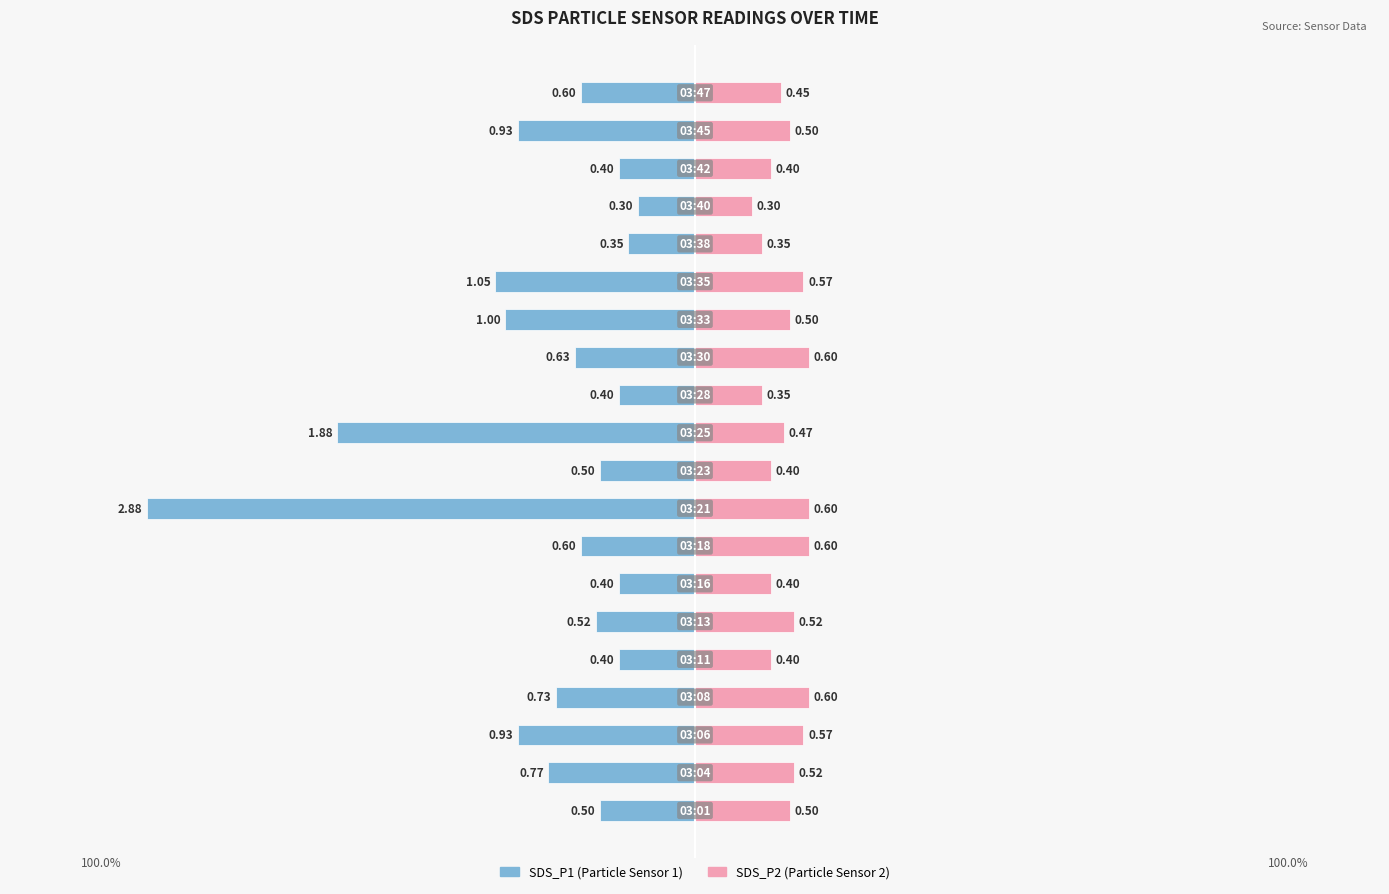

Which has a higher value, 2 or 9?

9